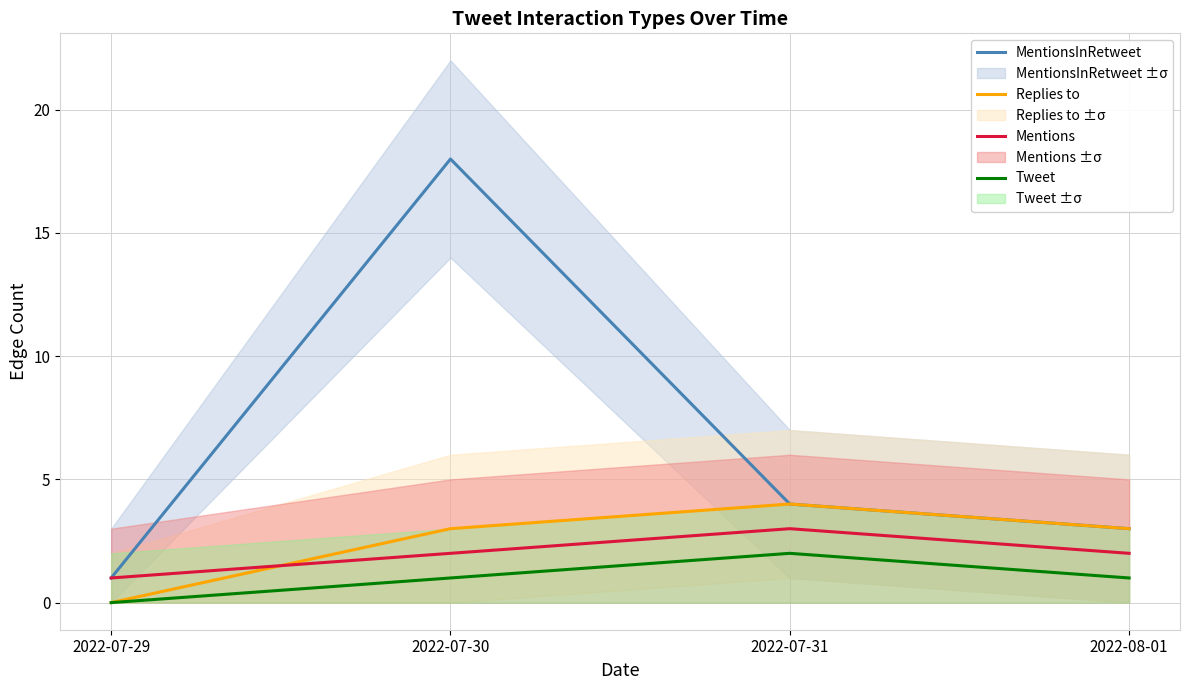

Is it true that Replies to equals -3 at 2022-07-29?

False